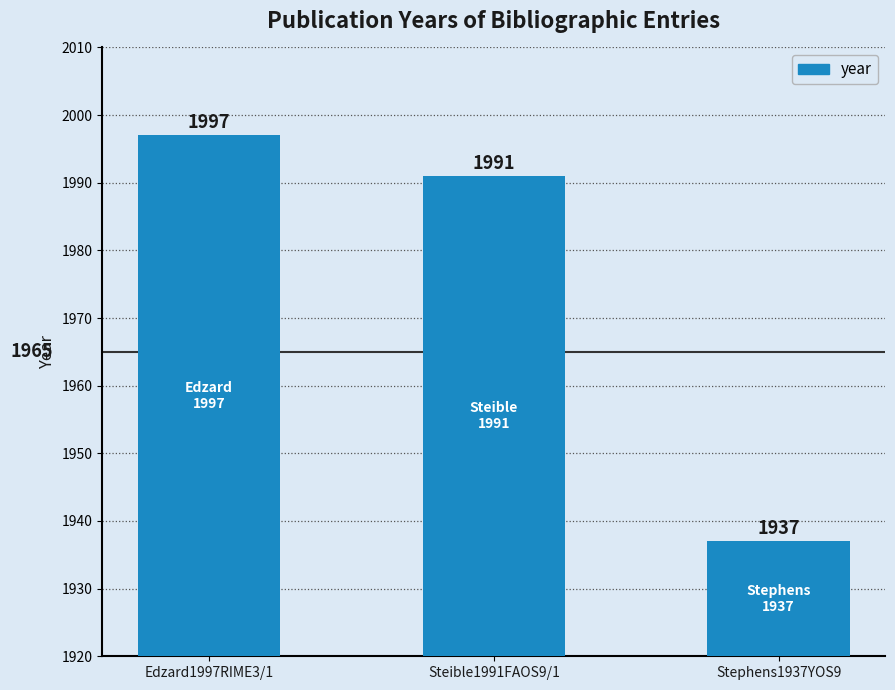

True or false: the data shows 817 at Stephens1937YOS9.

False